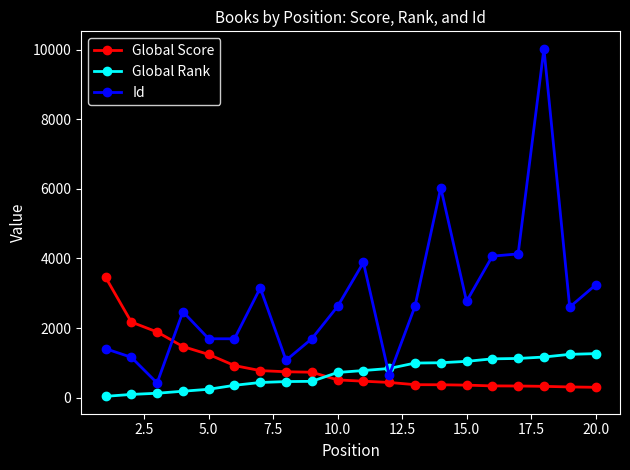

What is the maximum value for Global Rank?

1268